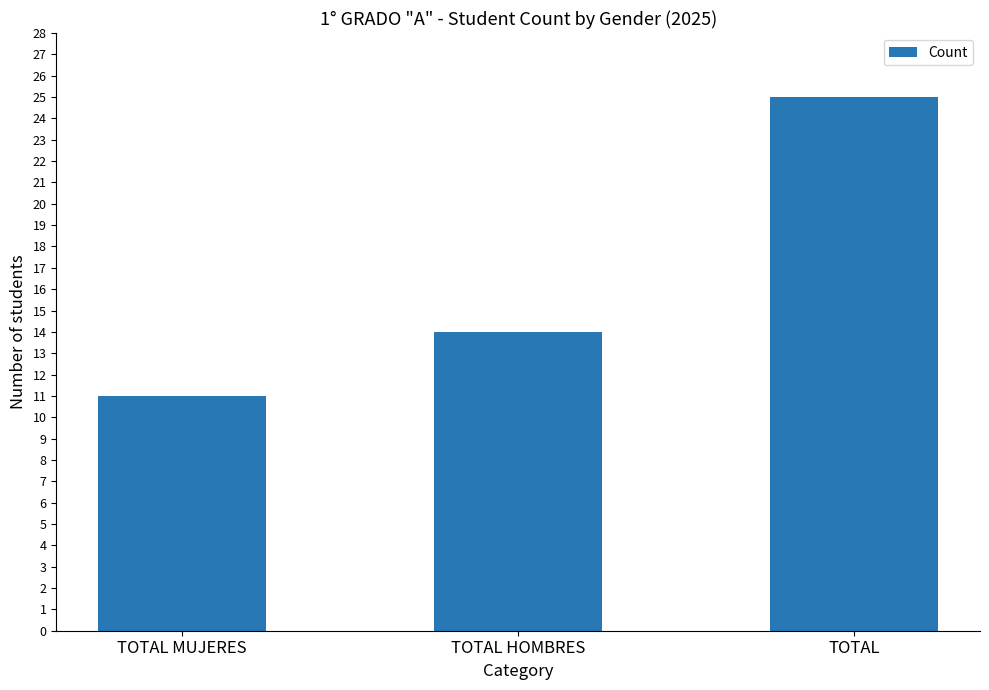

Where is the data nearest to the value 18?

TOTAL HOMBRES